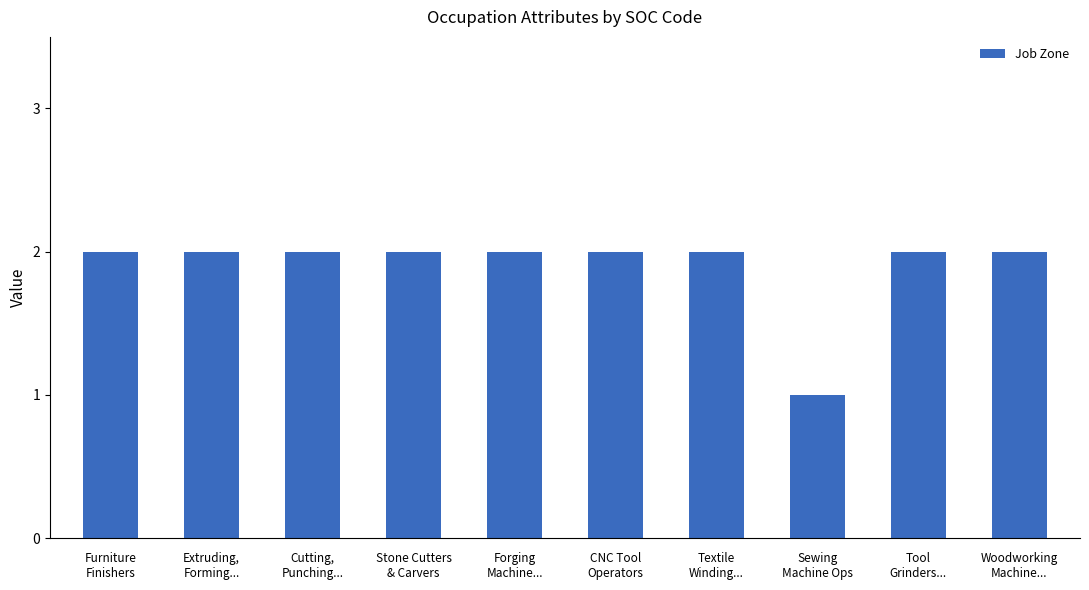

How many bars are there in total?

10